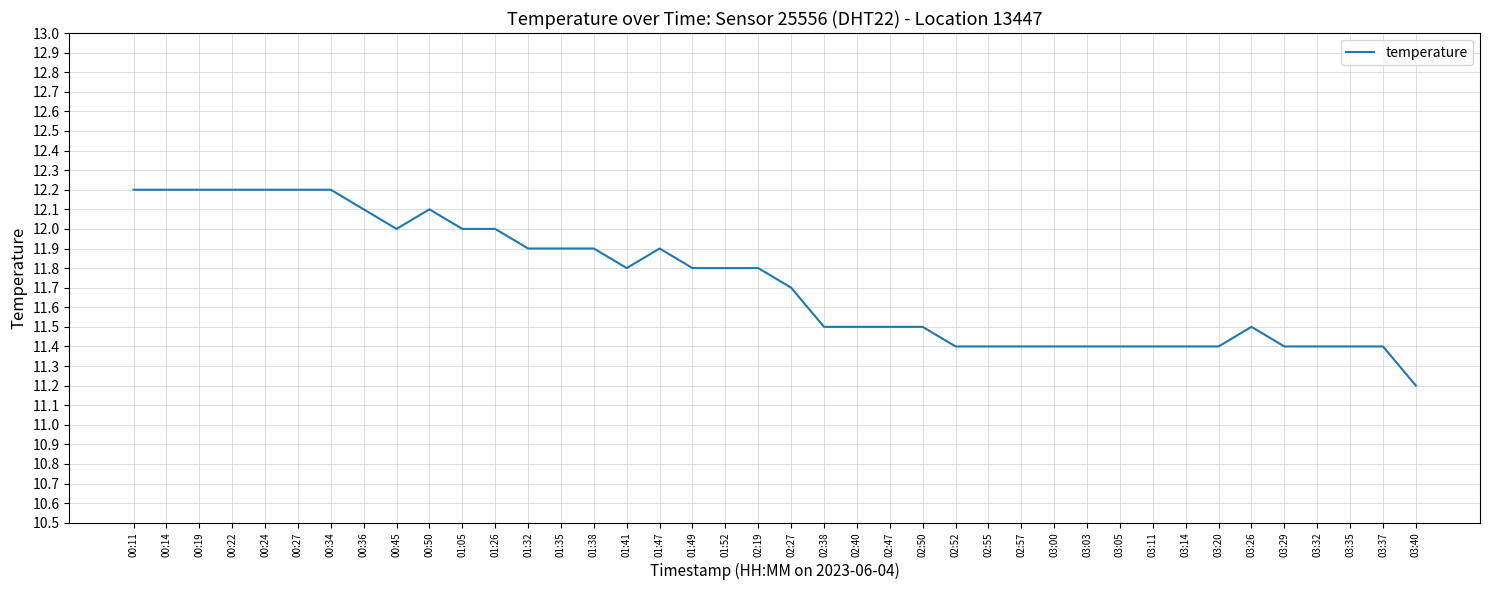

Does the chart have visible grid lines?

Yes